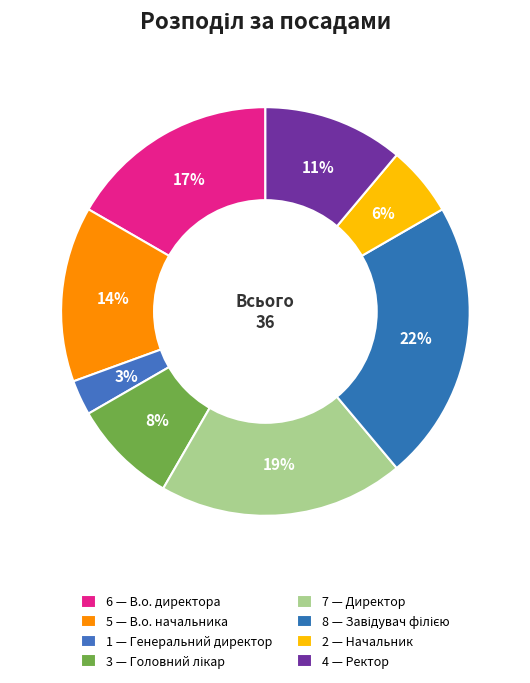

Which slice is the smallest?

Генеральний директор